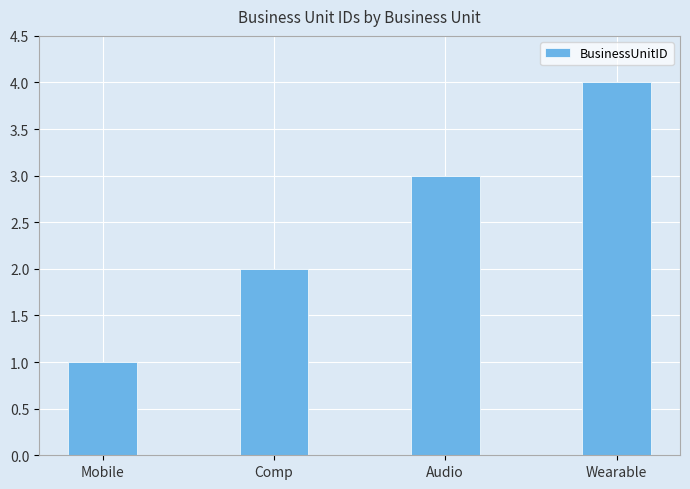

Are the bars grouped side by side (vs. stacked)?

No